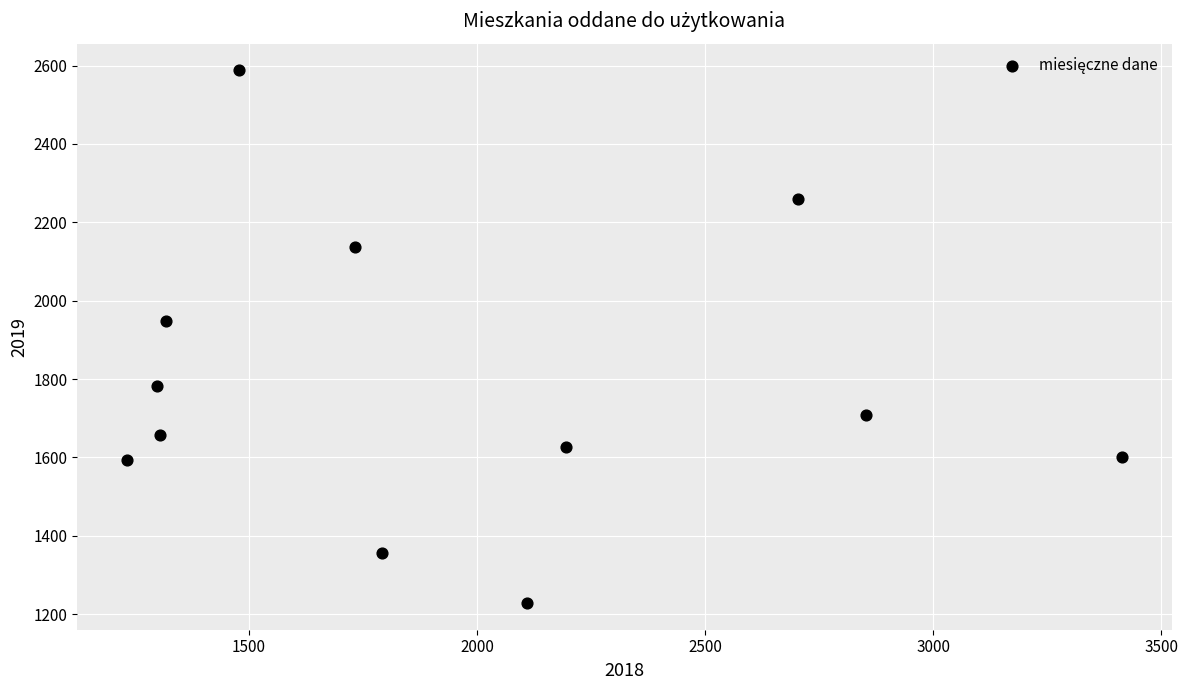

What is the range of Y values (max minus min)?

1360